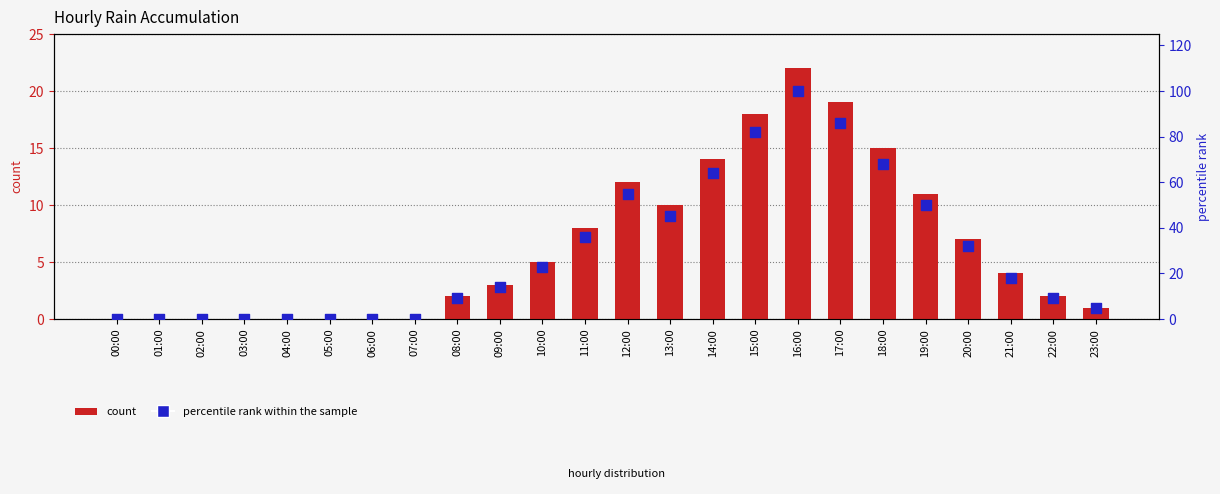

At how many categories does at least one series exceed 79?

3